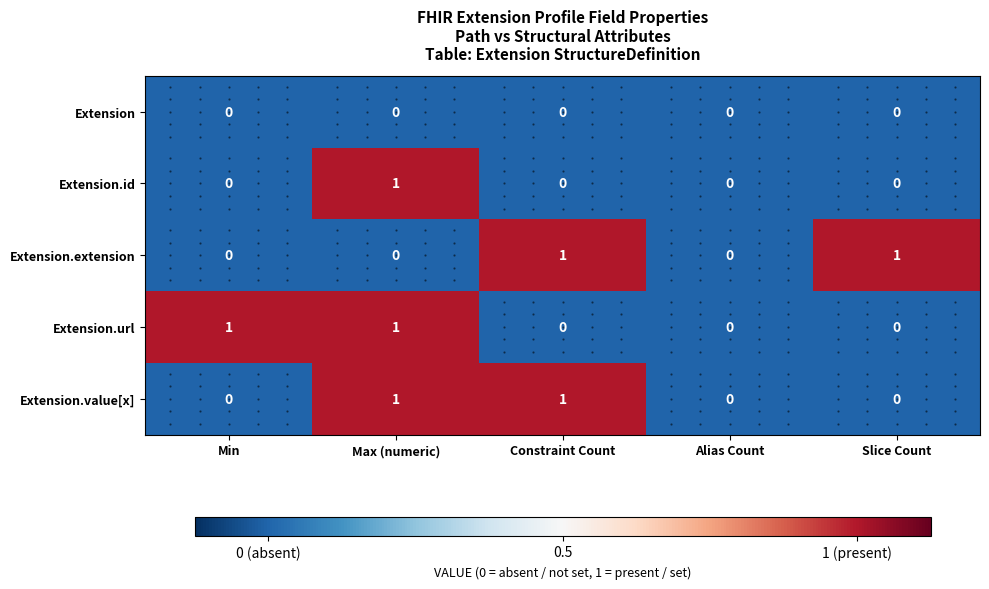

Between Alias Count and Slice Count, which series saw the biggest shift?

Extension.extension